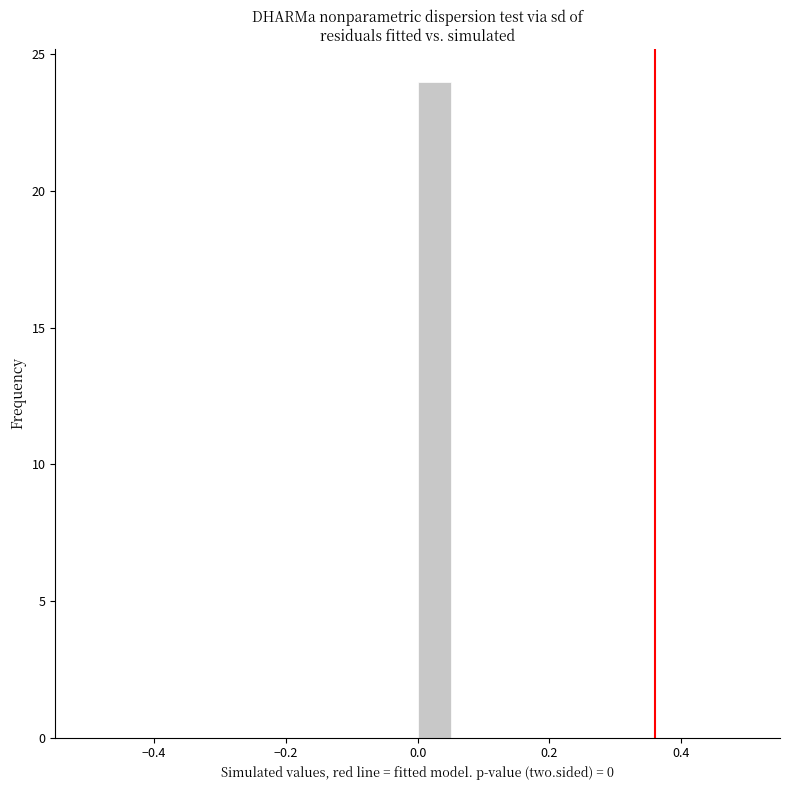

Read against the x-axis, roughly where is the centre of the tallest bar?

0.02